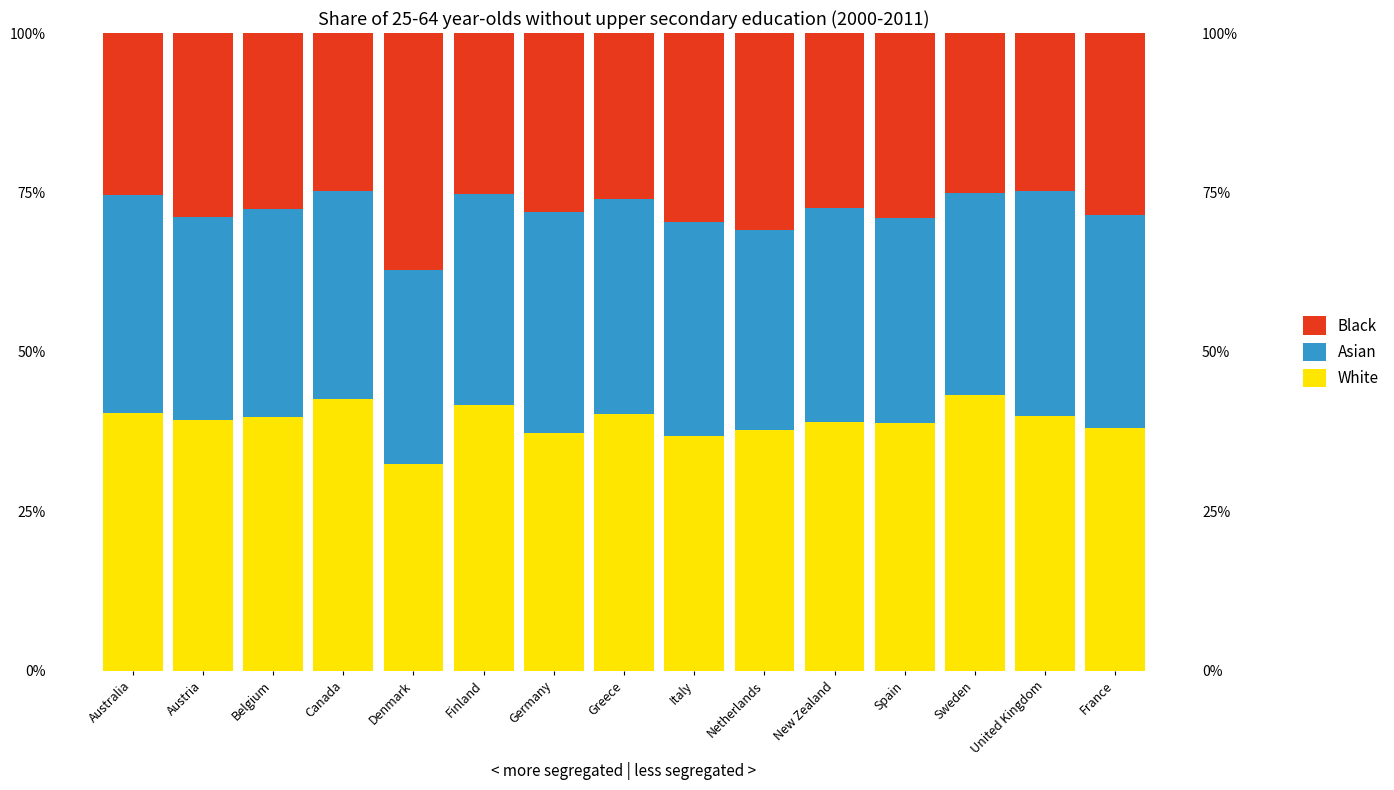

True or false: Black has a value of 28.9 at Spain.

True